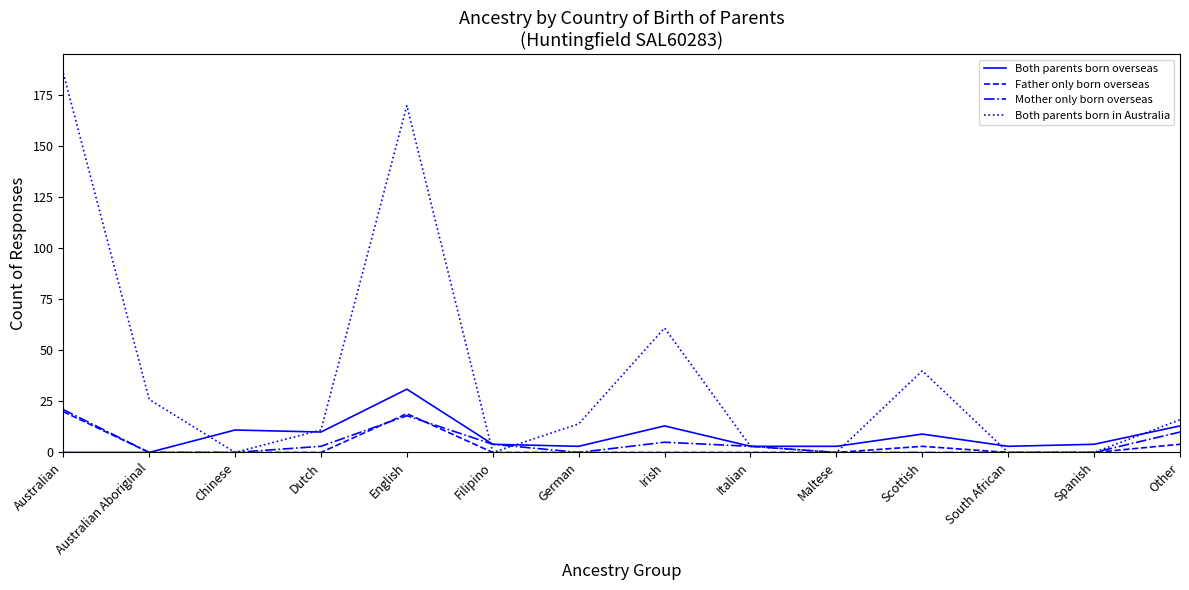

How many lines are shown in the chart?

4